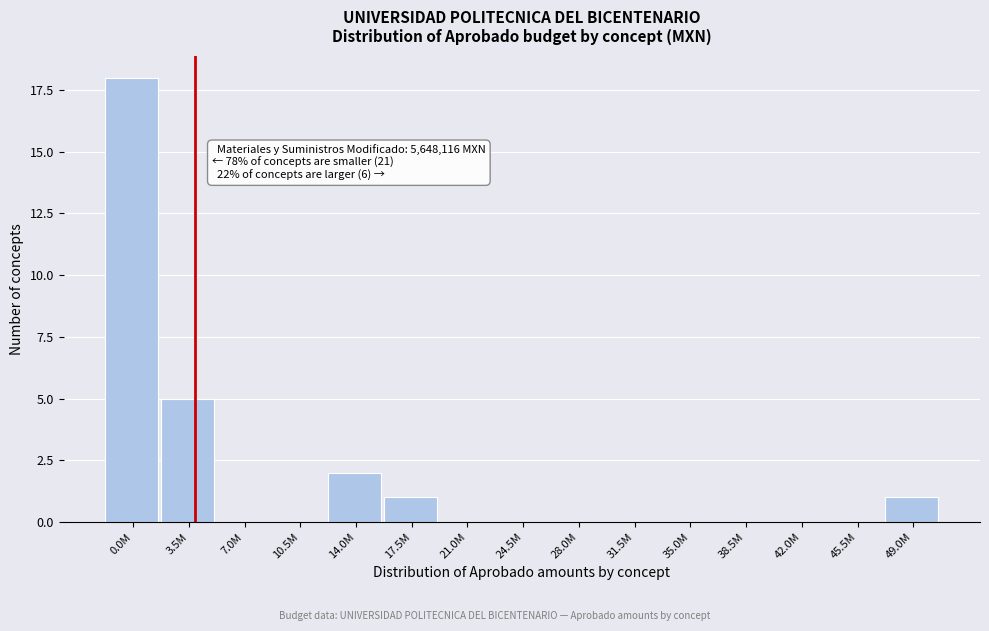

Reading left to right, transcribe all the data shown in this chart.

0.0M=18	3.5M=5	7.0M=0	10.5M=0	14.0M=2	17.5M=1	21.0M=0	24.5M=0	28.0M=0	31.5M=0	35.0M=0	38.5M=0	42.0M=0	45.5M=0	49.0M=1